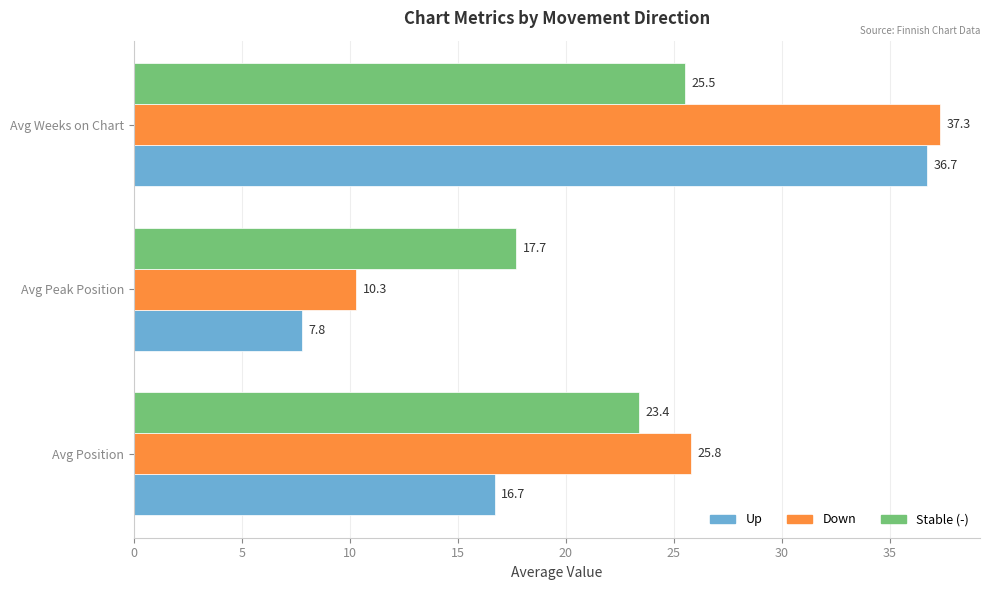

List the series in order of their peak value, highest first.

Down, Up, Stable (-)